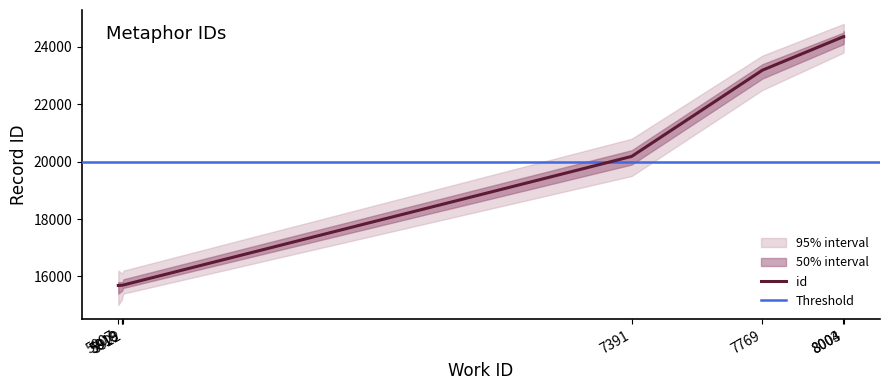

What is the change in value from 7391 to 8004?

+4176